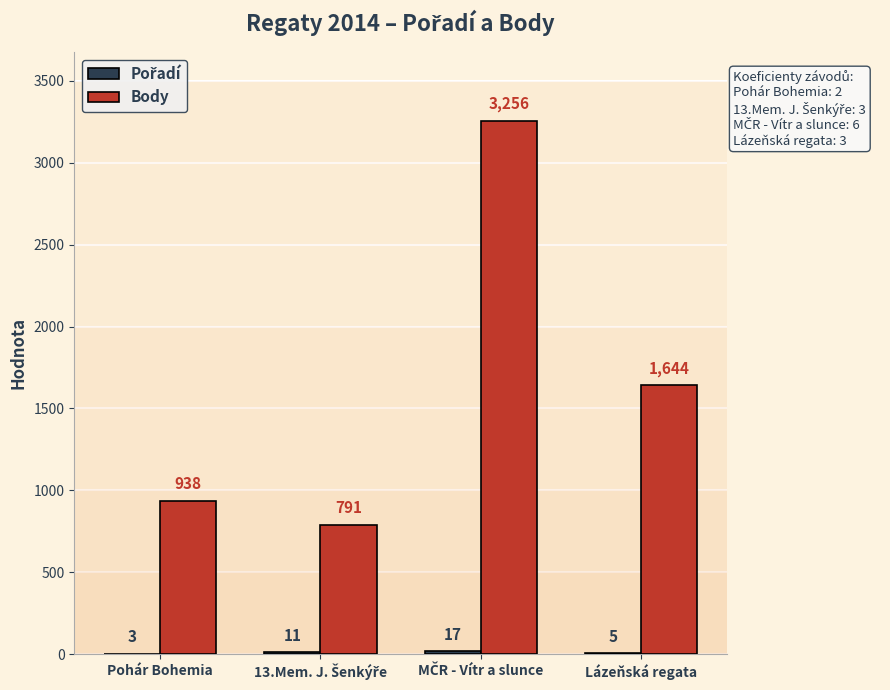

Which series has the largest total across all categories?

Body